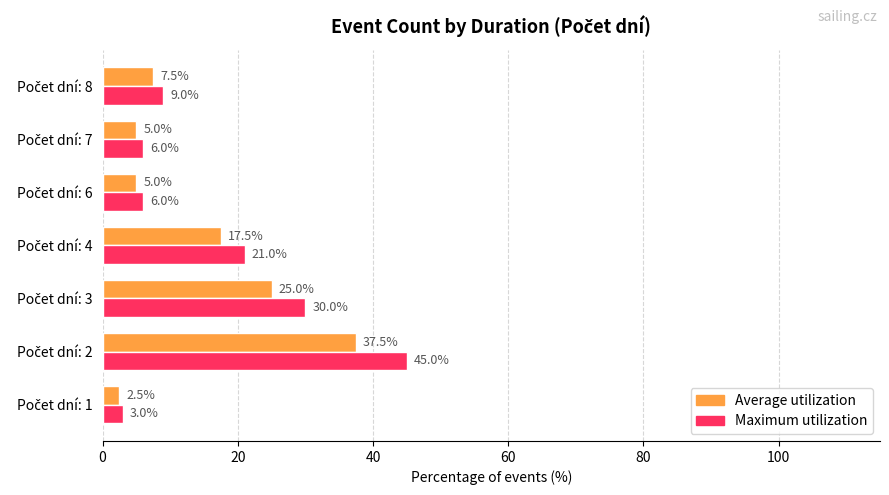

What is the greatest value displayed?

45.0